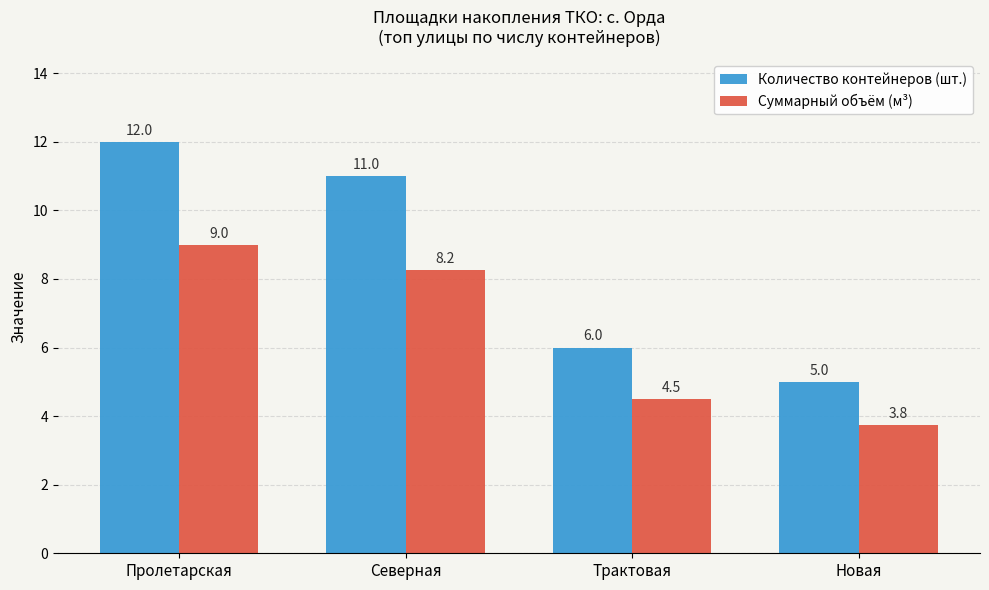

At which label is Суммарный объём (м³) closest to 6?

Трактовая